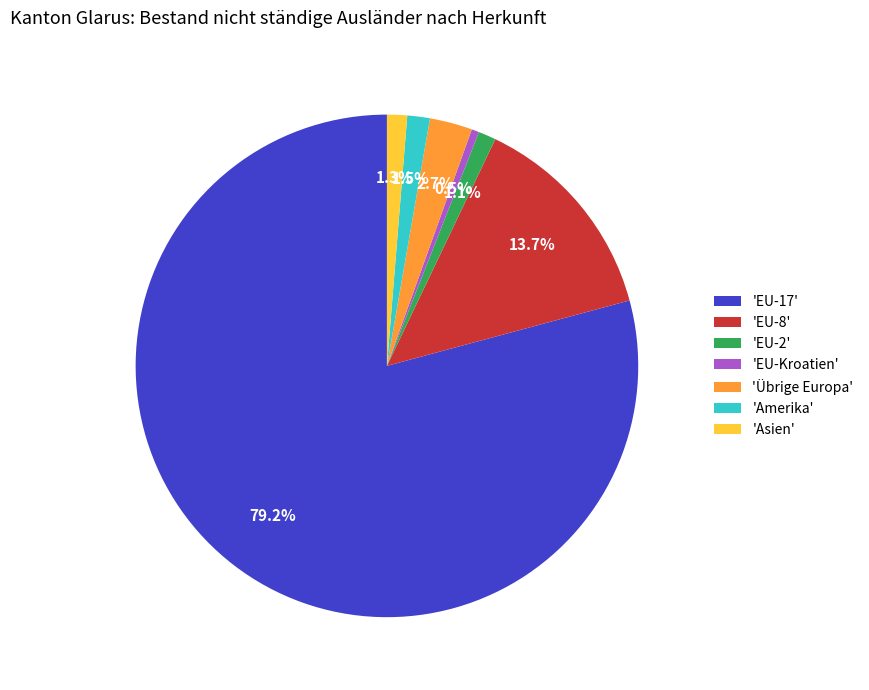

Does any single category account for the majority?

Yes